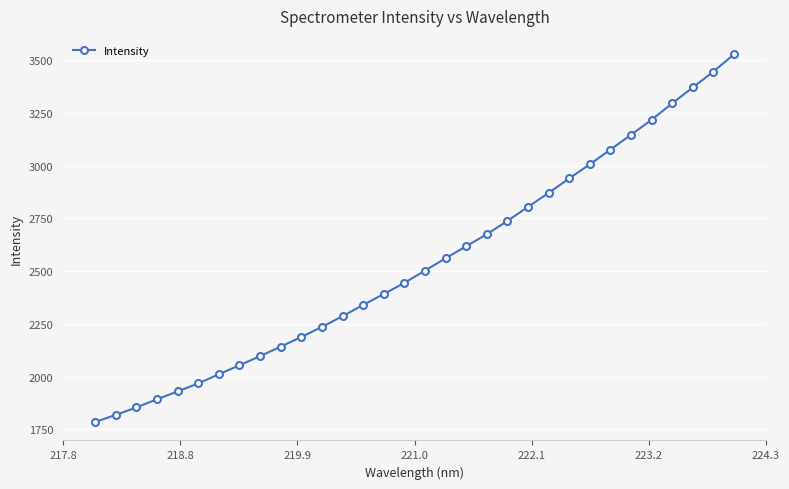

What is the value of the 31st point from the left?

3447.0